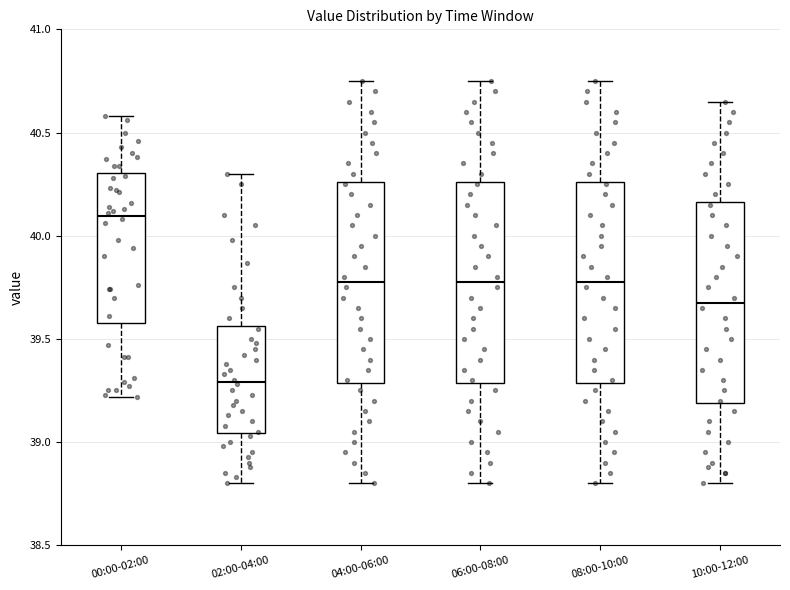

Where is the upper edge of the box for 06:00-08:00 on the y-axis? The values are not printed on the chart, so give them approximately, as read against the axis.

40.25